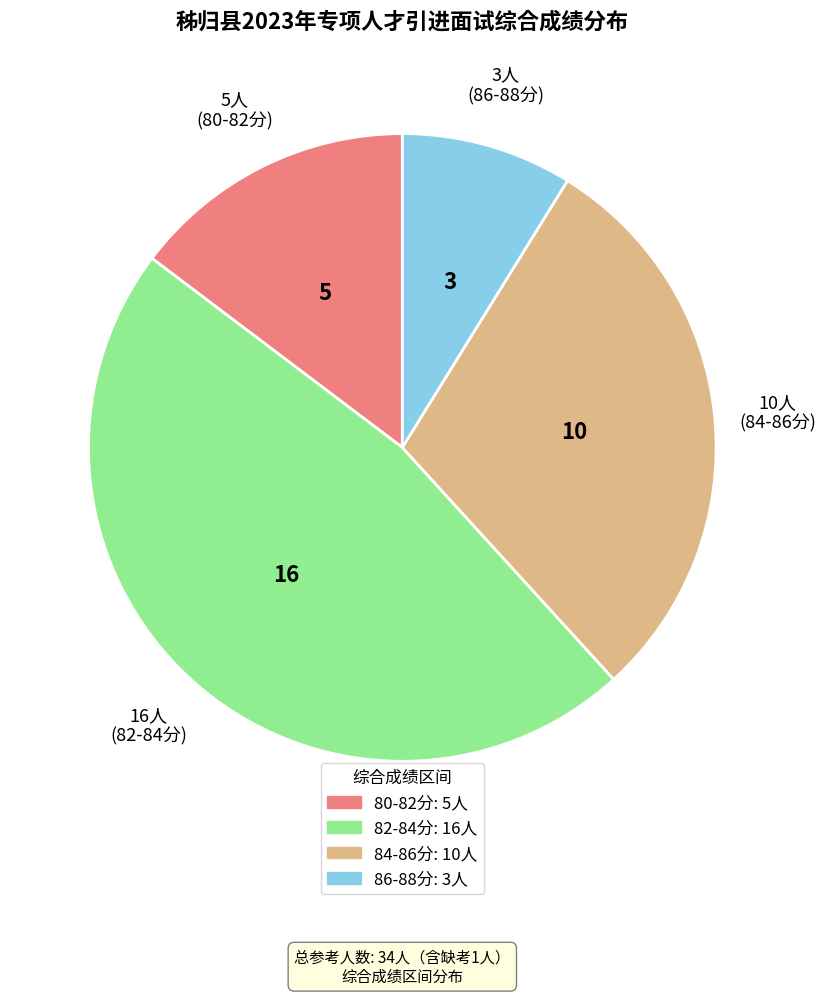

Is there any slice that represents more than half of the pie?

No